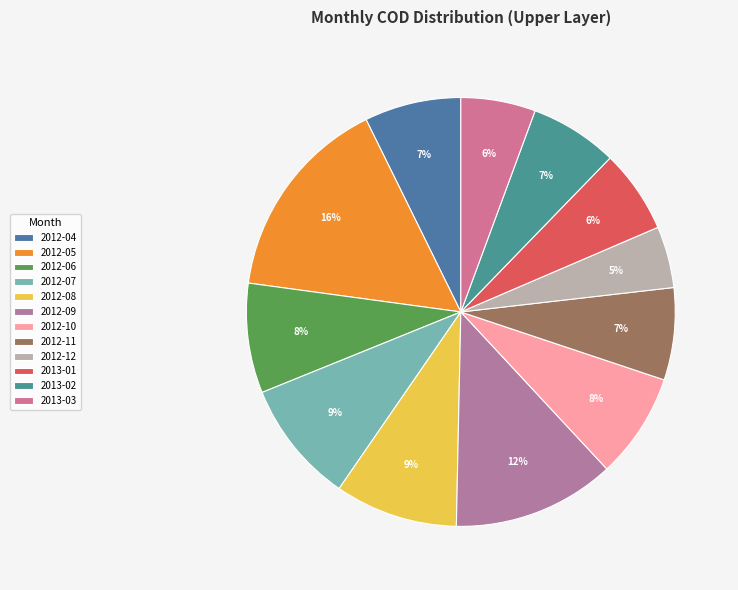

Count the number of slices in the pie.

12